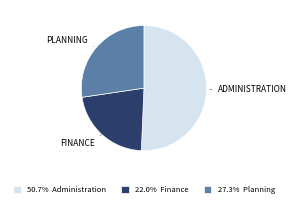

Does 27.3% Planning represent more than half of the total?

No